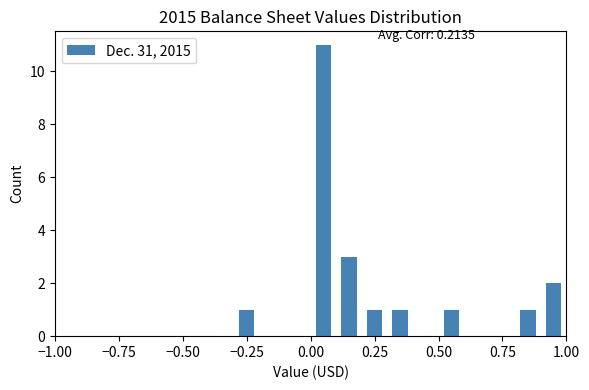

Read against the x-axis, roughly where is the centre of the tallest bar?

0.05